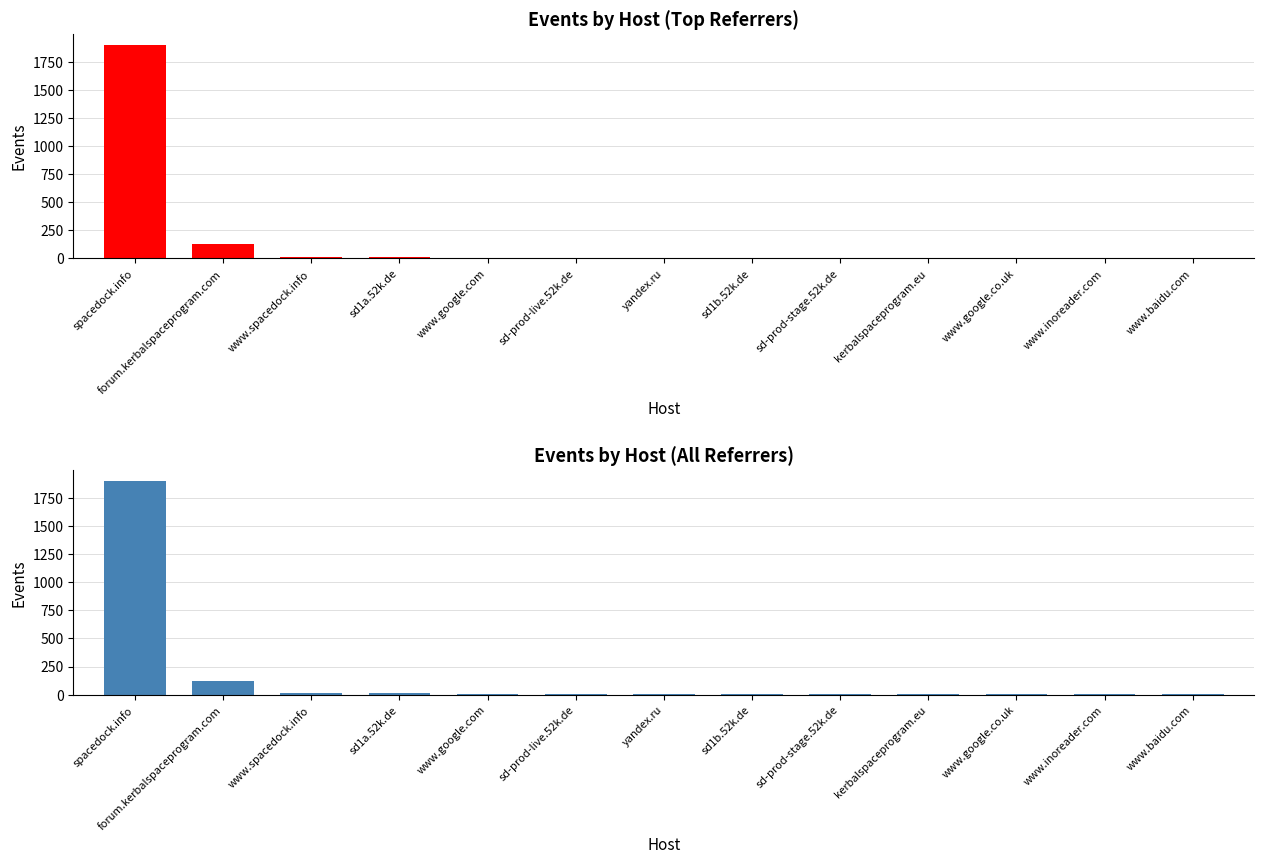

What is the difference between the maximum and minimum values?

1903